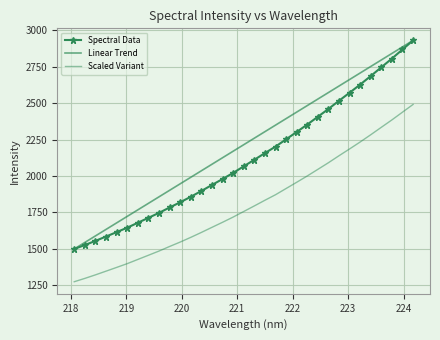

How many values in the Spectral Data series exceed 2065?

17